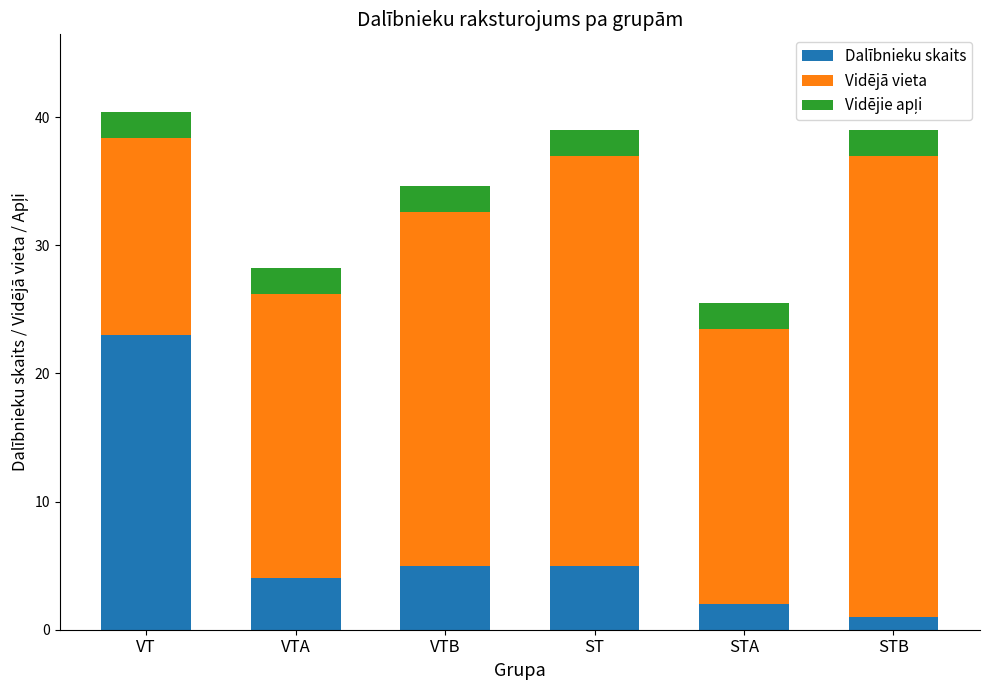

What value does the Dalībnieku skaits series have at VT?

23.0